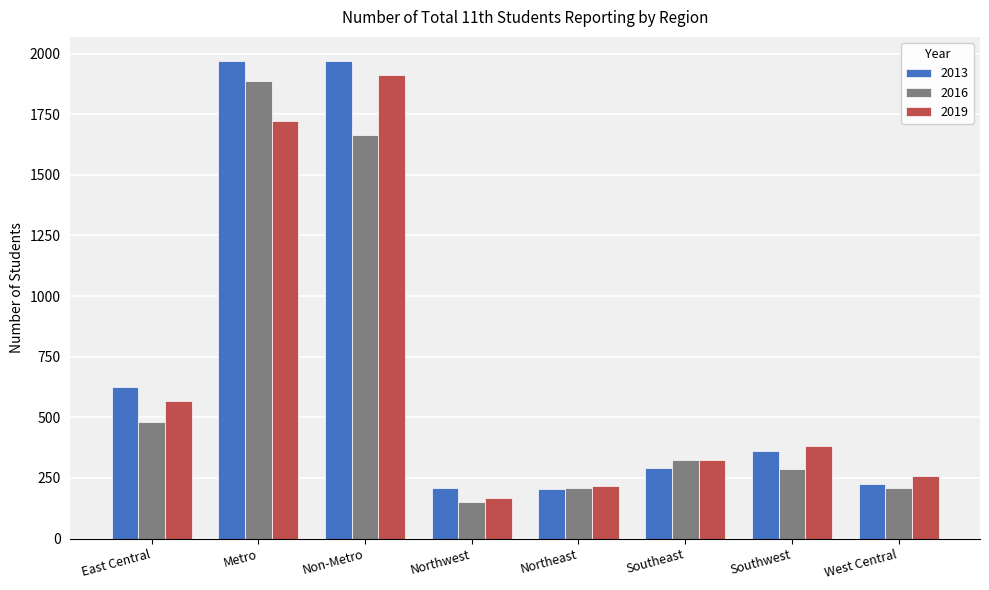

Which series has the largest total across all categories?

2013